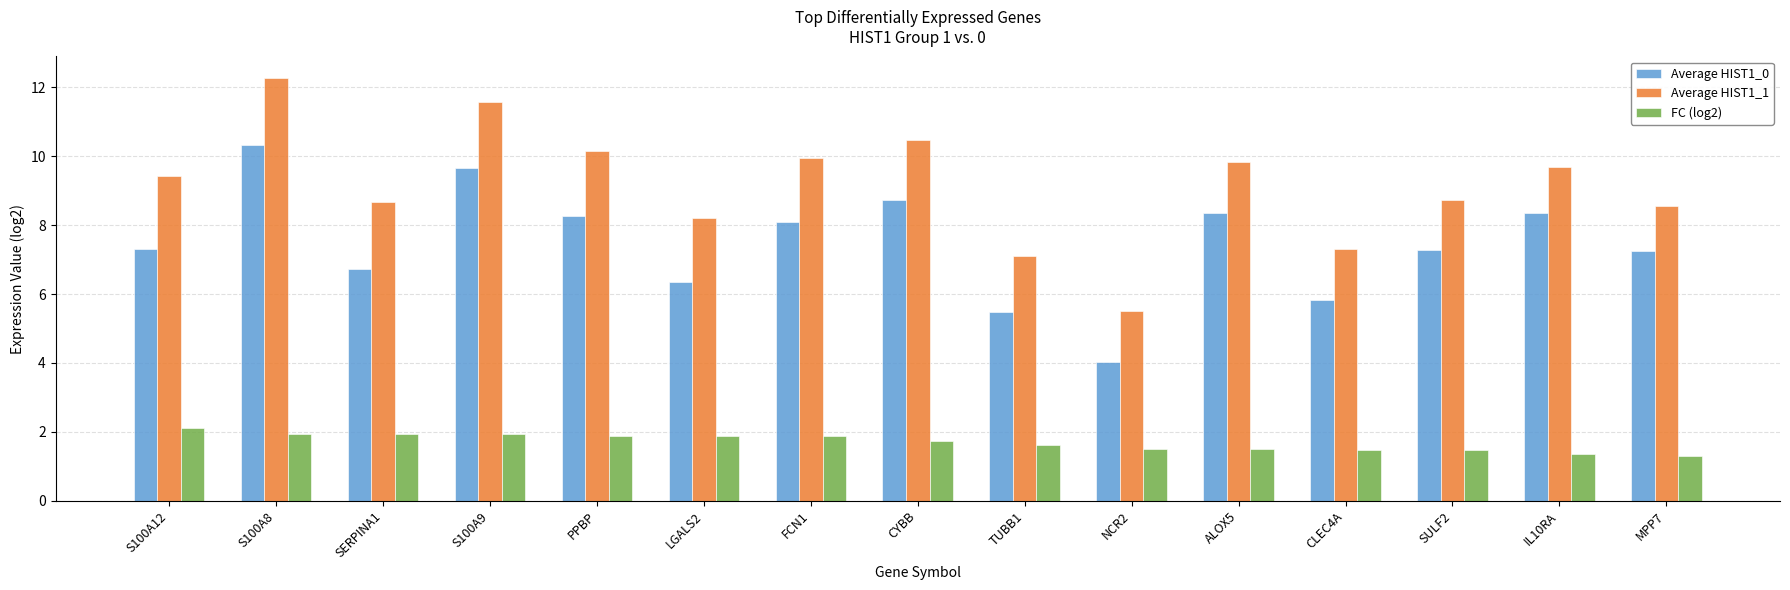

The value of Average HIST1_1 at LGALS2 is 8.2. True or false?

True